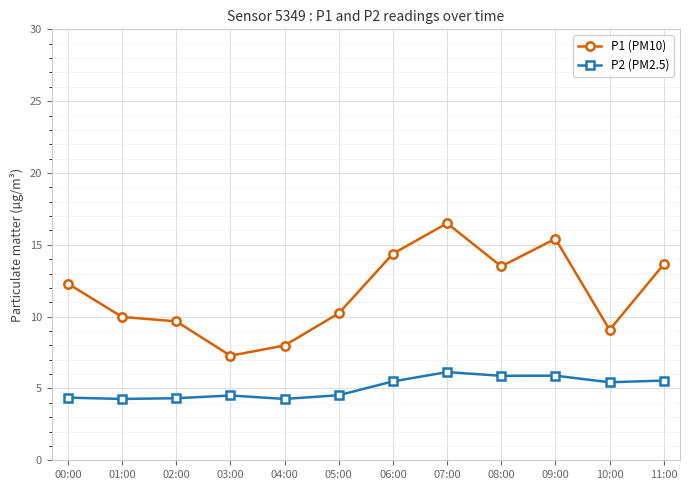

What is the value of the P2 (PM2.5) point at the 4th from the left?

4.5